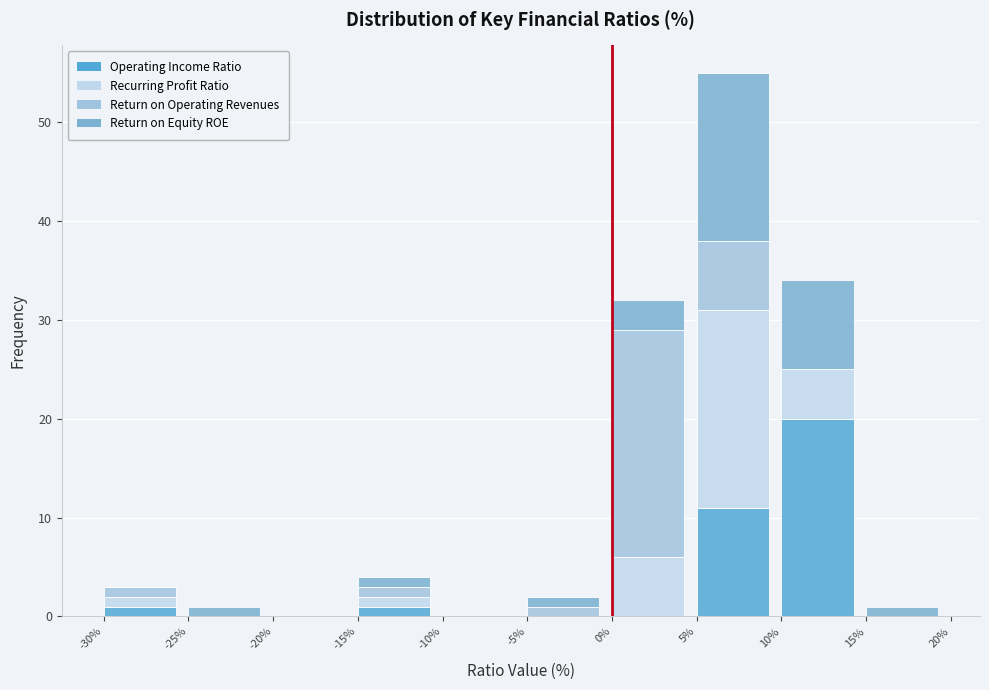

At which category is the sum across all series the highest?

5%